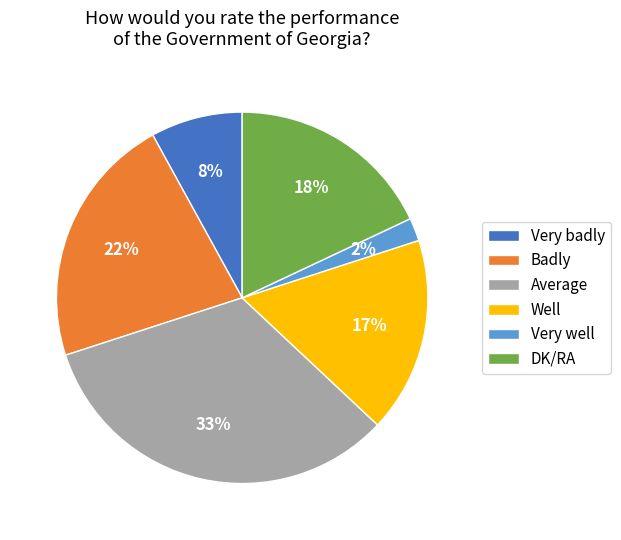

Approximately how many times larger is the value at Very well compared to DK/RA?

0.1